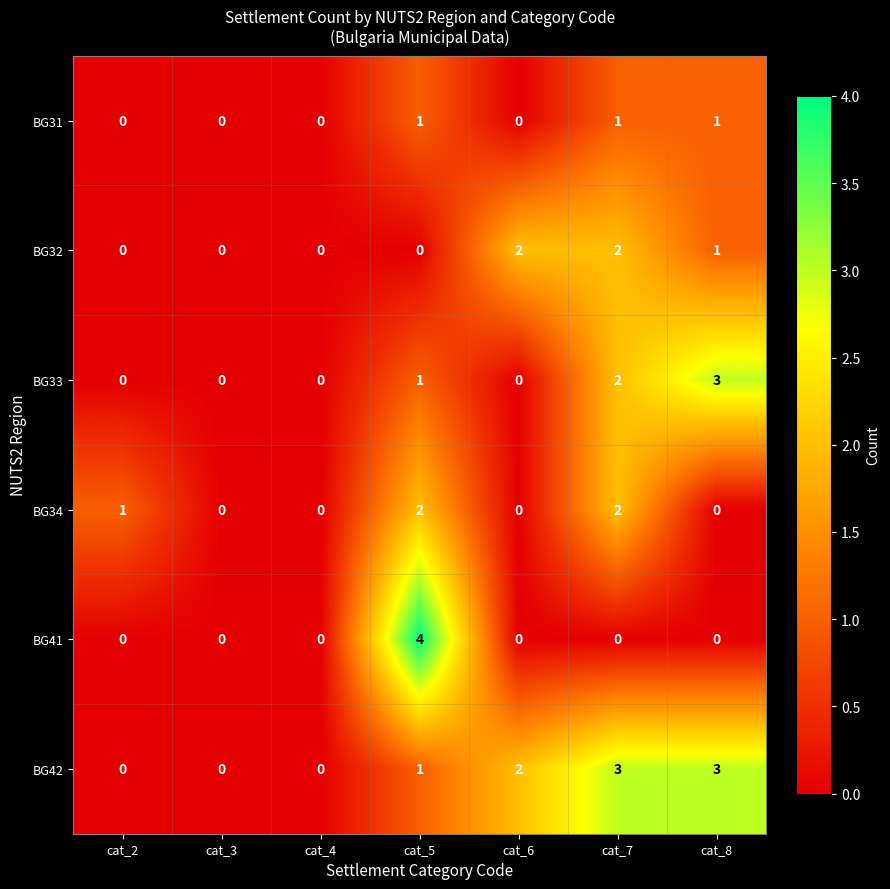

True or false: BG31 has a value of -1 at cat_3.

False